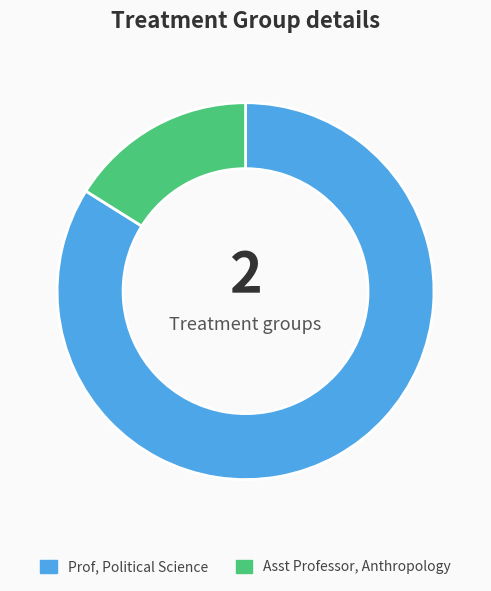

Is it true that Prof, Political Science is 94% of the pie?

False